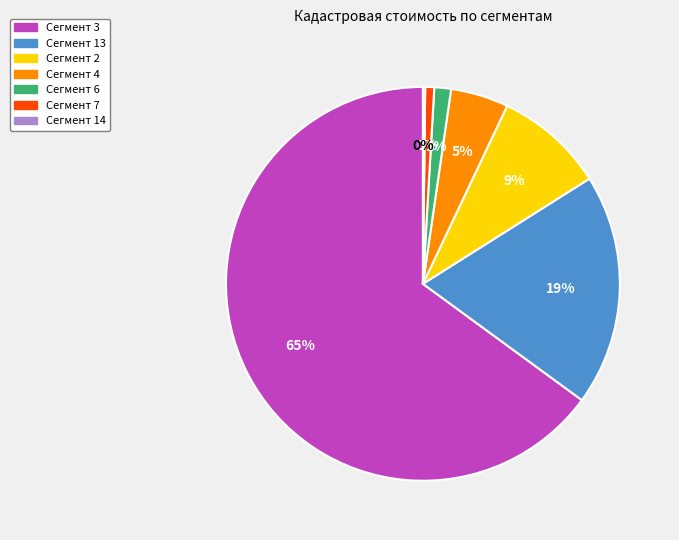

Is there a majority slice in this chart?

Yes